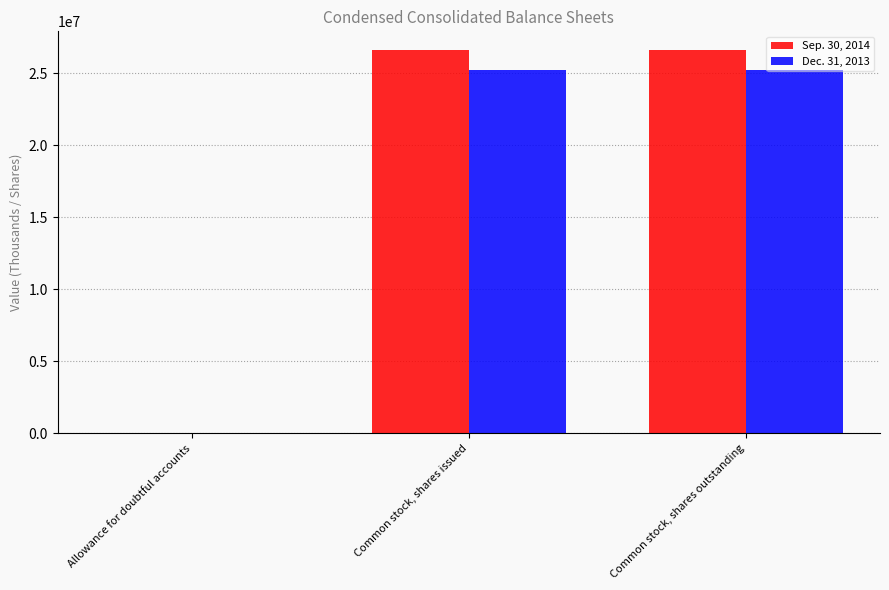

What is the greatest value displayed?

26582777